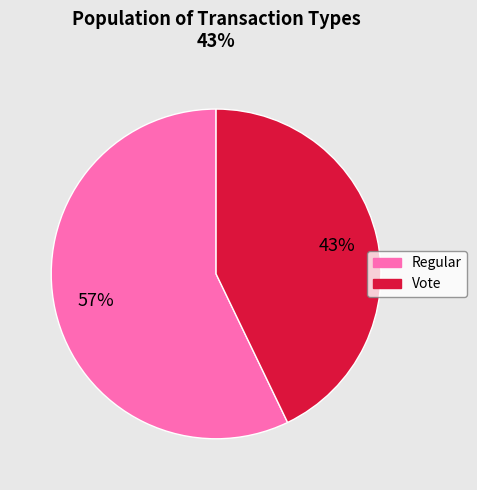

Is it true that Regular is 63% of the pie?

False